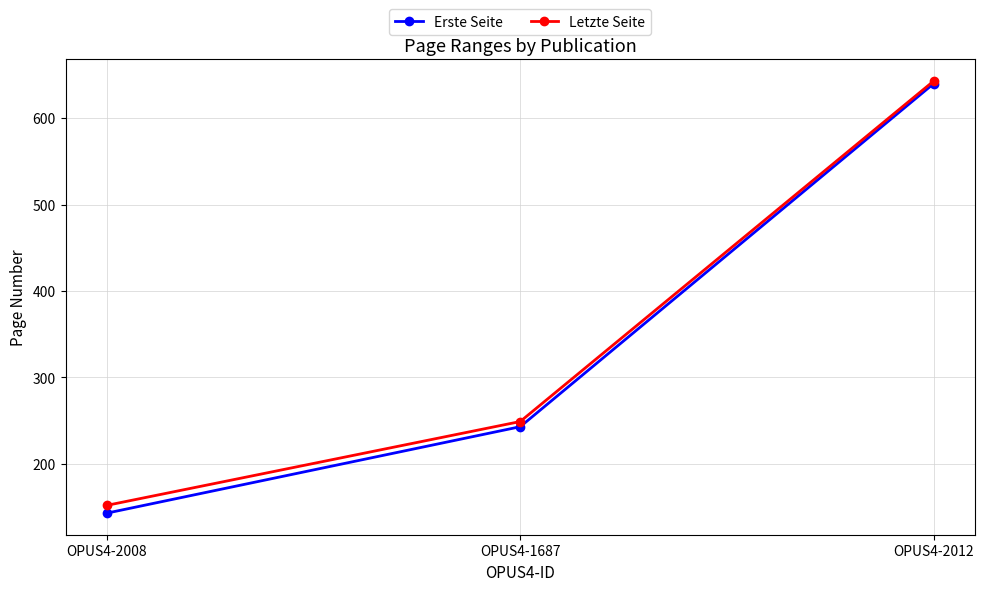

What is the label of the 1st point from the left?

OPUS4-2008